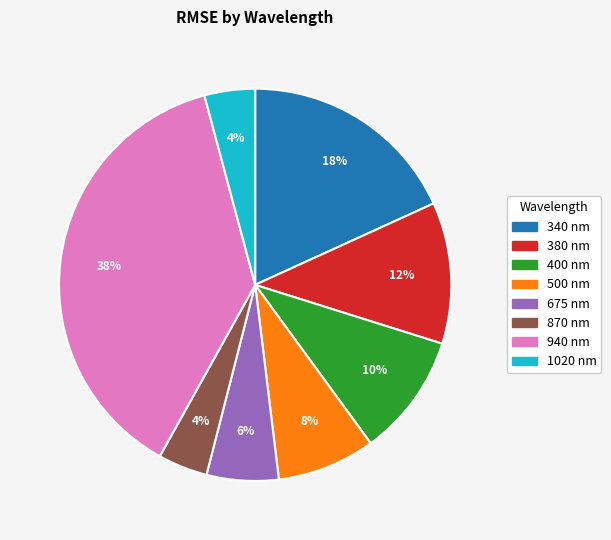

To the nearest percent, what is the average slice percentage?

12%